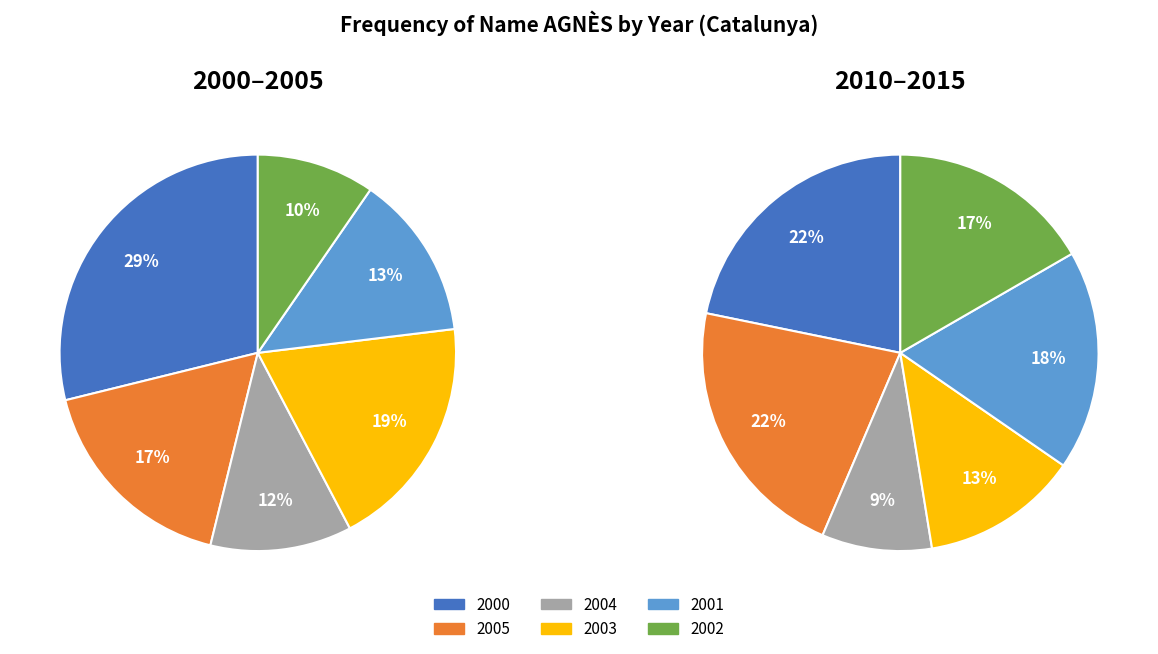

What is the spread (max minus min) of values at 0?

2